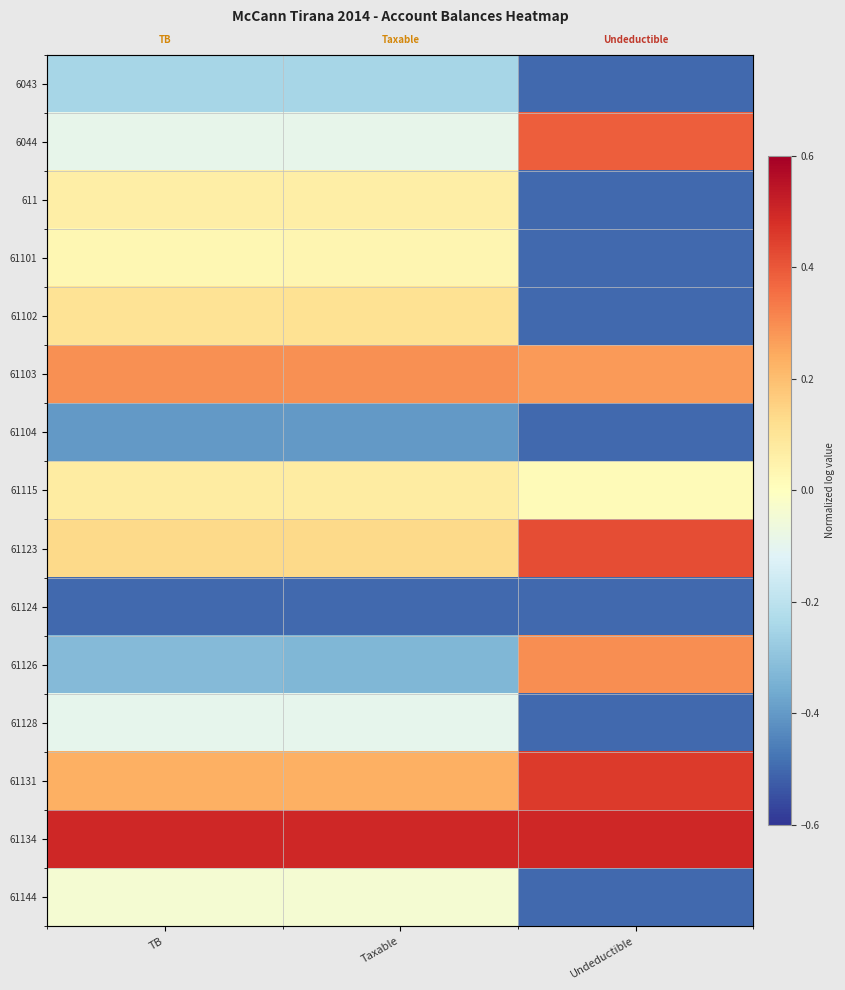

What is the maximum value for 61124?

-0.5